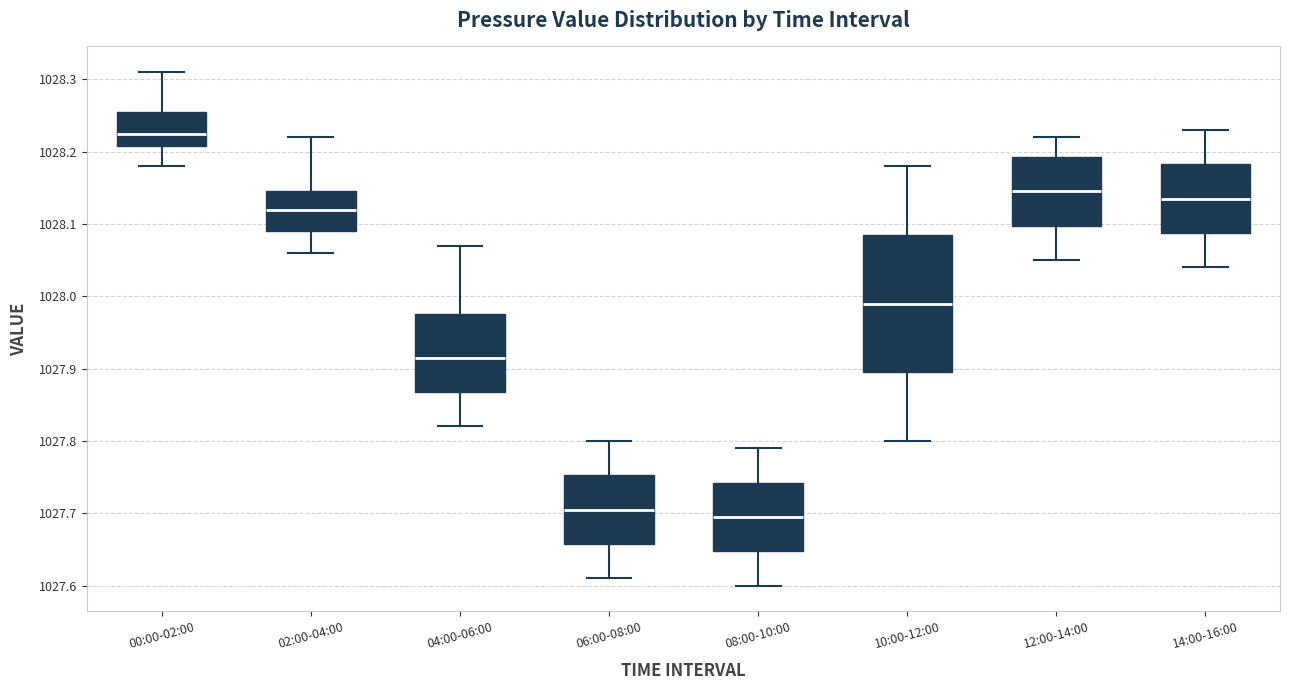

Where does the median line of the box for 02:00-04:00 sit on the y-axis? The values are not printed on the chart, so give them approximately, as read against the axis.

1028.12